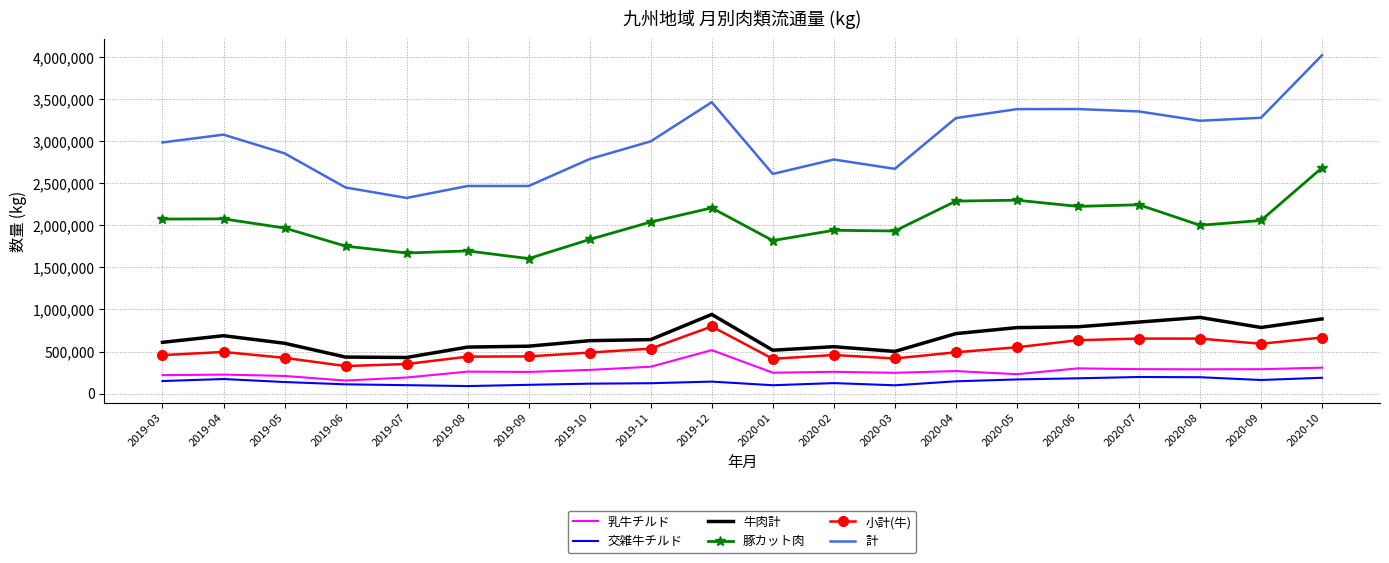

True or false: 豚カット肉 has more than 0 points higher than both neighbors.

True